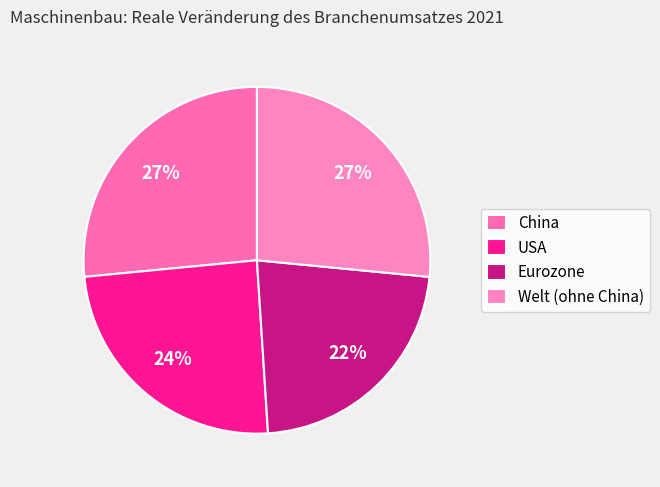

What is the smallest slice in the pie chart?

Eurozone